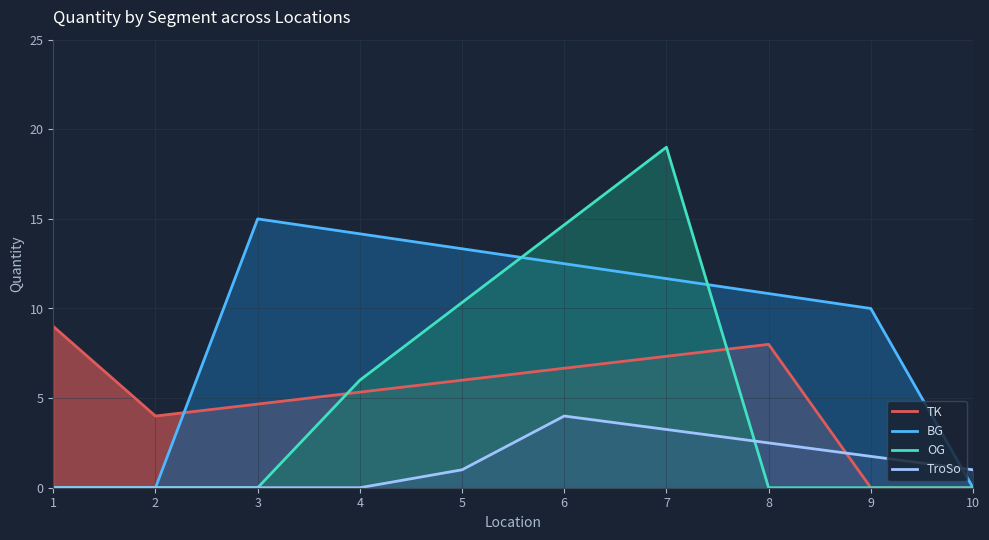

Reading right to left, extract all data points from this chart.

TK: 0.0	0.0	8.0	7.3	6.7	6.0	5.3	4.7	4.0	9.0
BG: 0.0	10.0	10.8	11.7	12.5	13.3	14.2	15.0	0.0	0.0
OG: 0.0	0.0	0.0	19.0	14.7	10.3	6.0	0.0	0.0	0.0
TroSo: 1.0	1.8	2.5	3.2	4.0	1.0	0.0	0.0	0.0	0.0